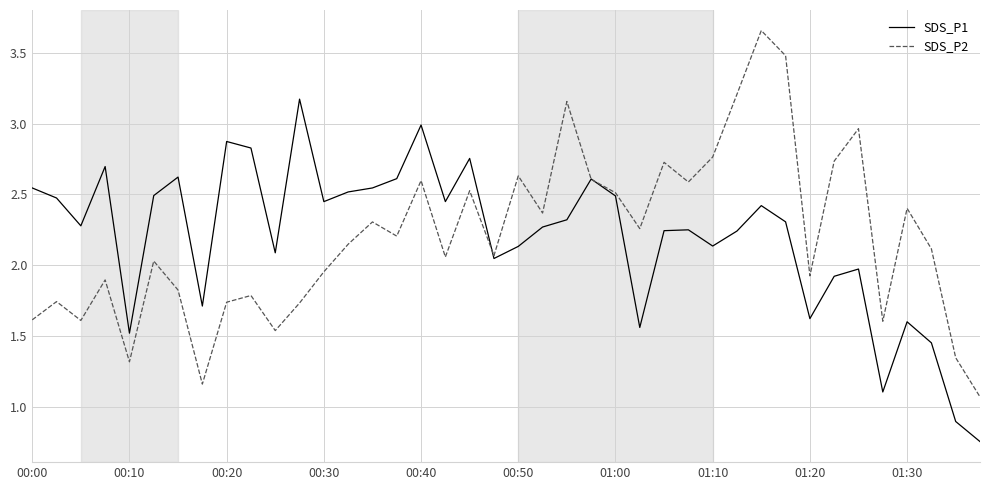

How many lines are shown in the chart?

2